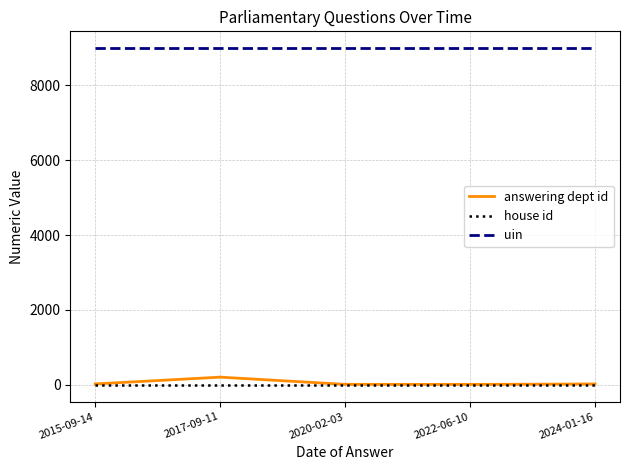

Is this an area chart (filled region under the line)?

No